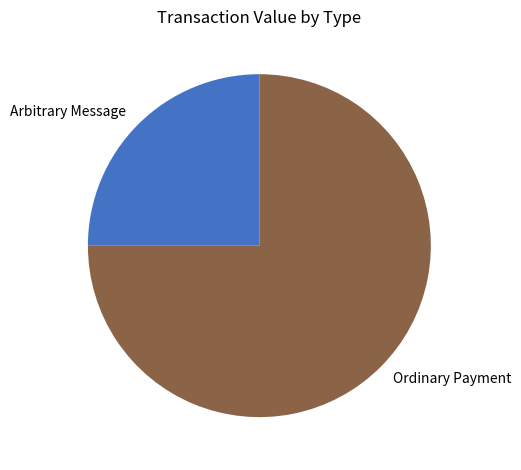

Between Arbitrary Message and Ordinary Payment, which is larger?

Ordinary Payment